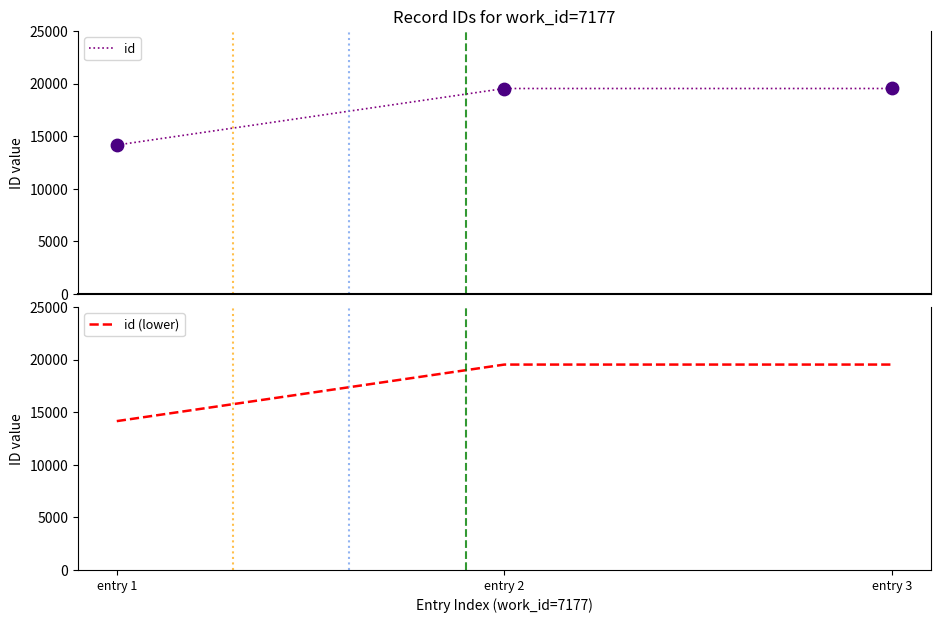

What are all the series names shown in the legend?

id, id (lower)